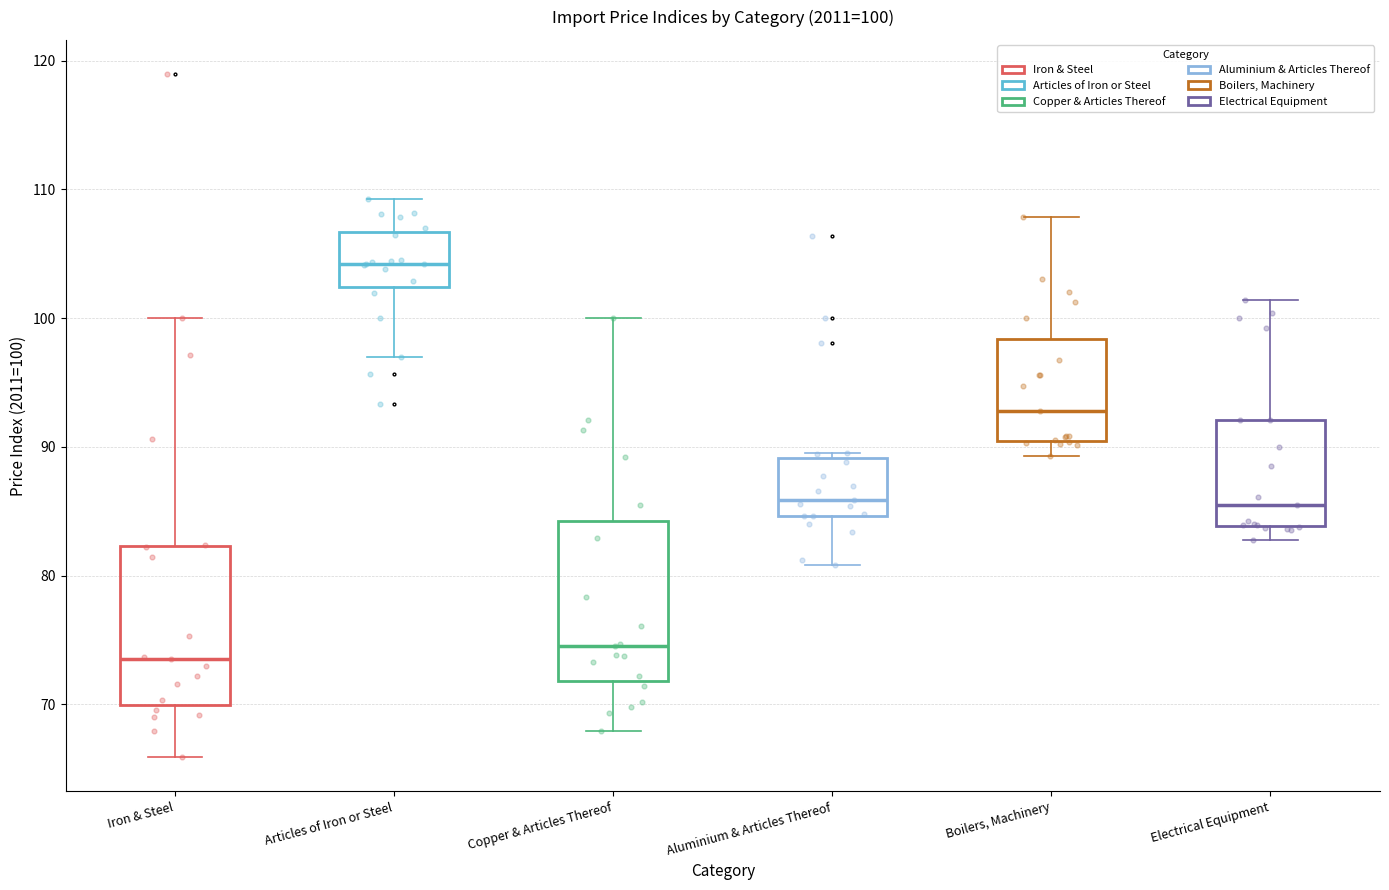

Which box's median line is the highest?

Articles of Iron or Steel